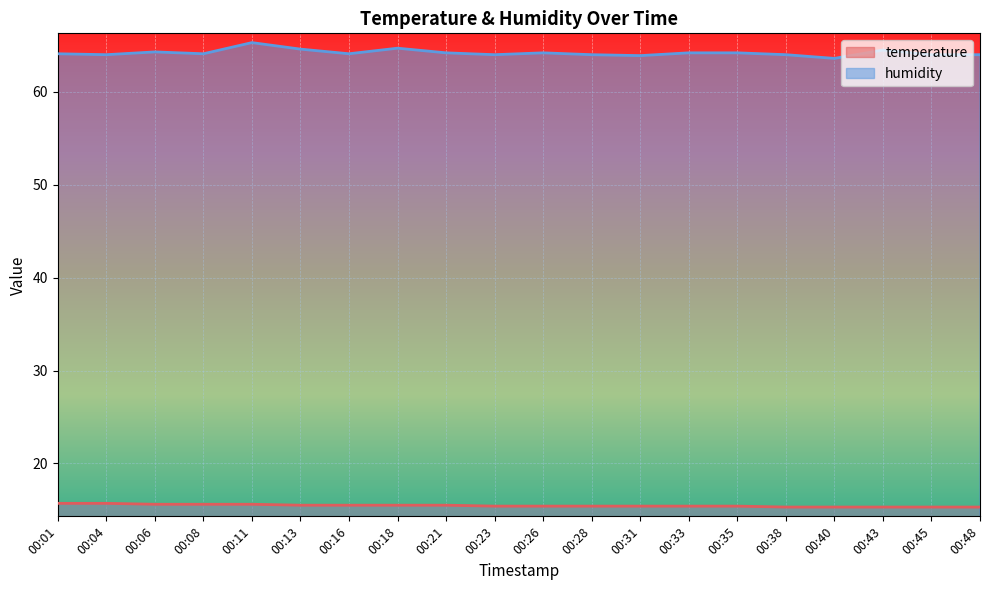

Reading left to right, transcribe all the data shown in this chart.

temperature: 00:01=15.7	00:04=15.7	00:06=15.6	00:08=15.6	00:11=15.6	00:13=15.5	00:16=15.5	00:18=15.5	00:21=15.5	00:23=15.4	00:26=15.4	00:28=15.4	00:31=15.4	00:33=15.4	00:35=15.4	00:38=15.3	00:40=15.3	00:43=15.3	00:45=15.3	00:48=15.3
humidity: 00:01=64.1	00:04=64.0	00:06=64.3	00:08=64.1	00:11=65.3	00:13=64.6	00:16=64.1	00:18=64.7	00:21=64.2	00:23=64.0	00:26=64.2	00:28=64.0	00:31=63.9	00:33=64.2	00:35=64.2	00:38=64.0	00:40=63.6	00:43=64.5	00:45=64.0	00:48=64.0